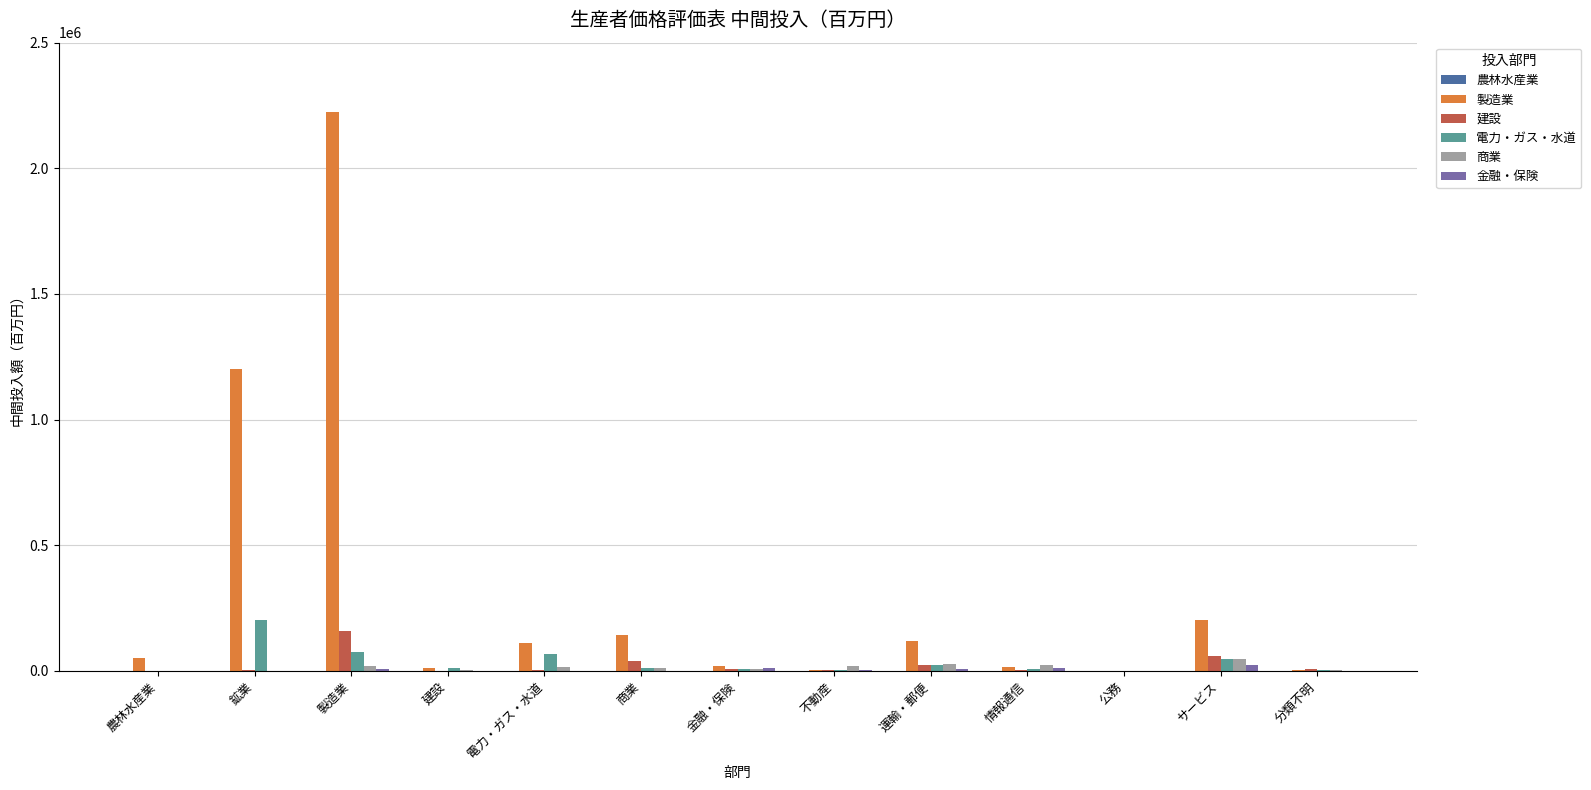

What is the maximum value for 製造業?

2223259